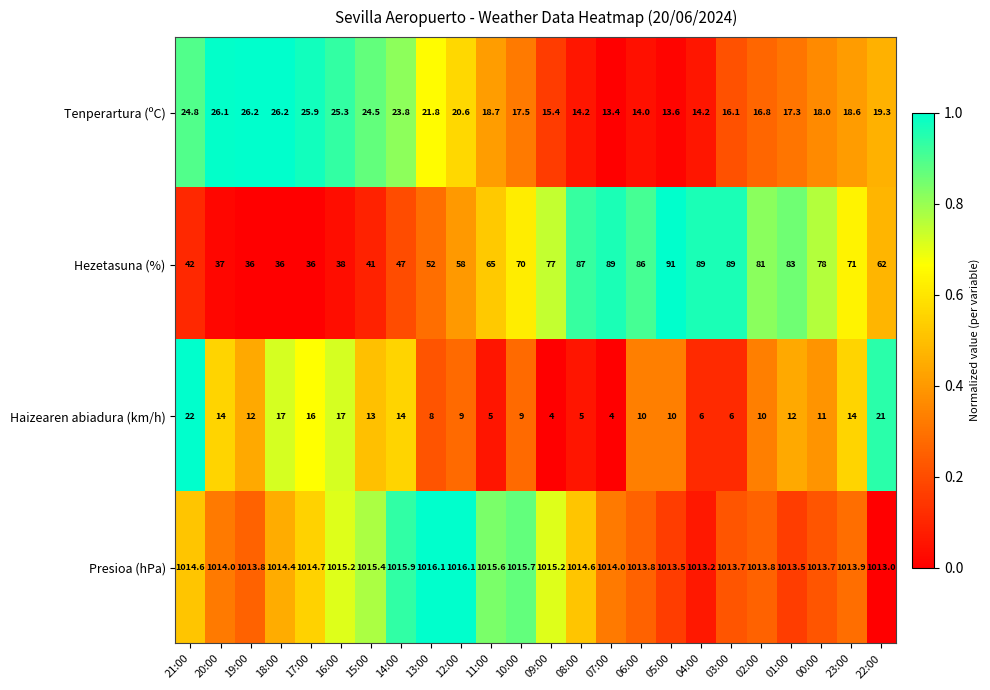

What is the total value across all series at 22:00?

1115.3